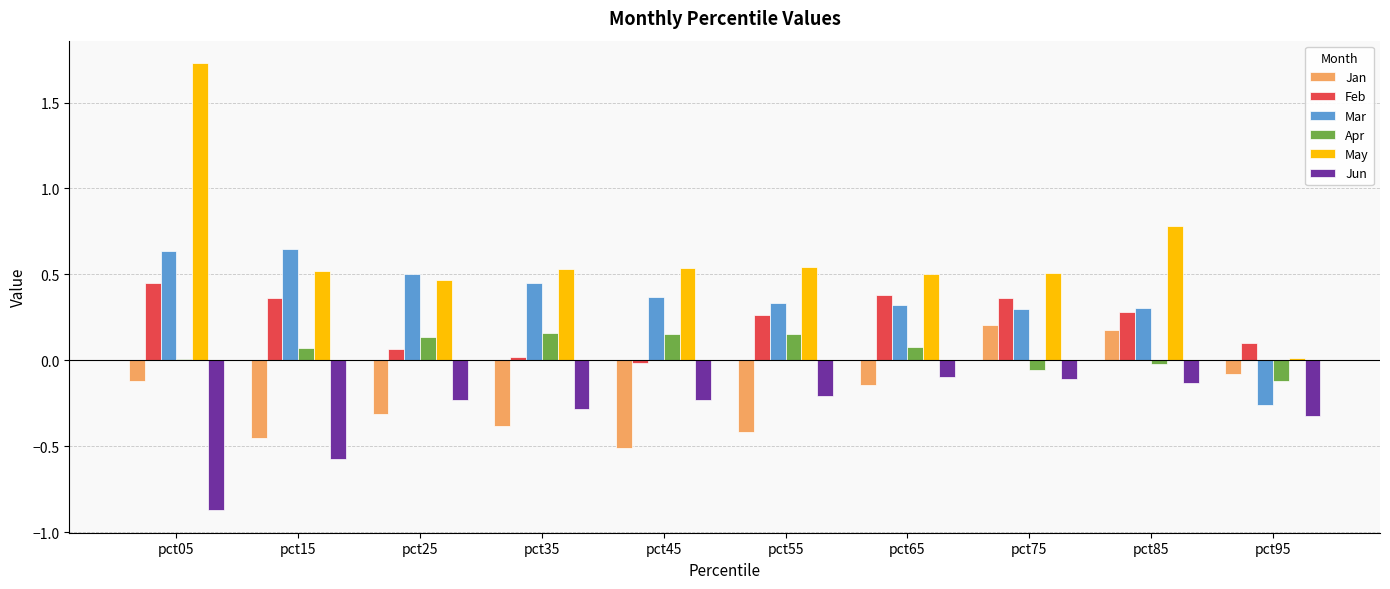

What is the sum of all Feb values?

2.3